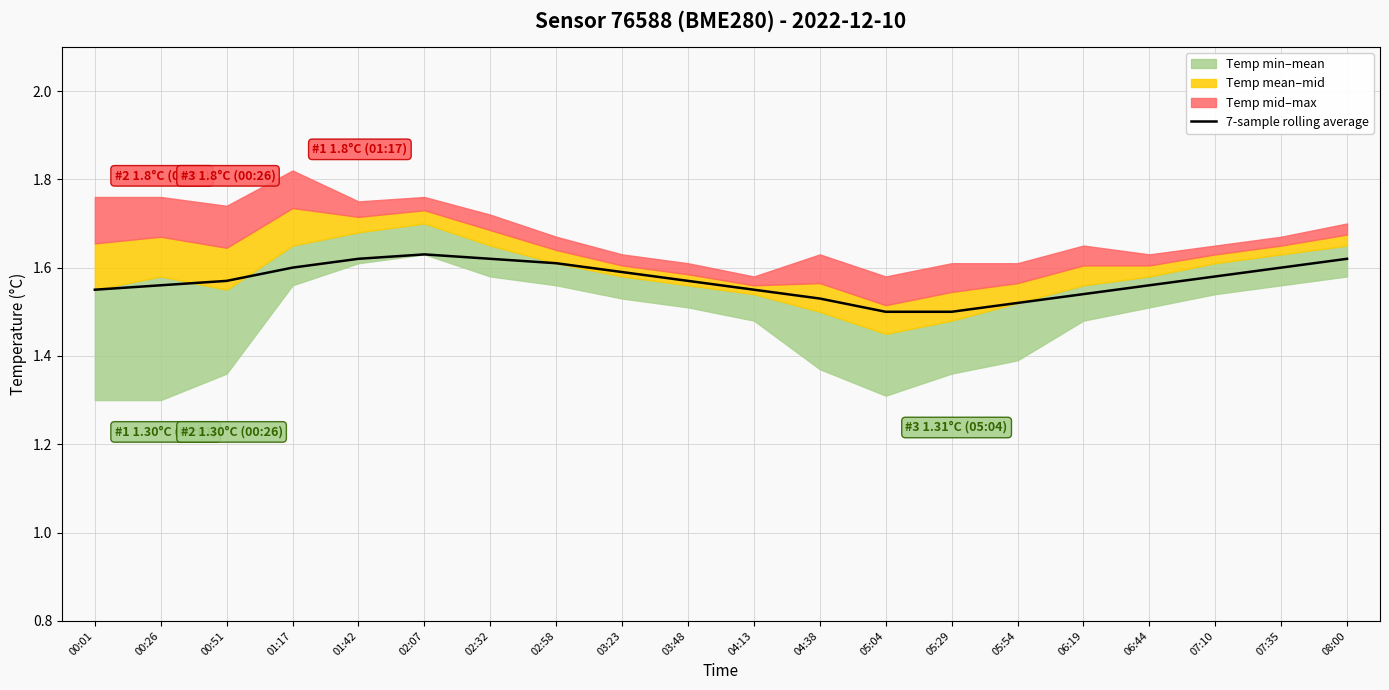

Count the values in the range 1 to 2.

20